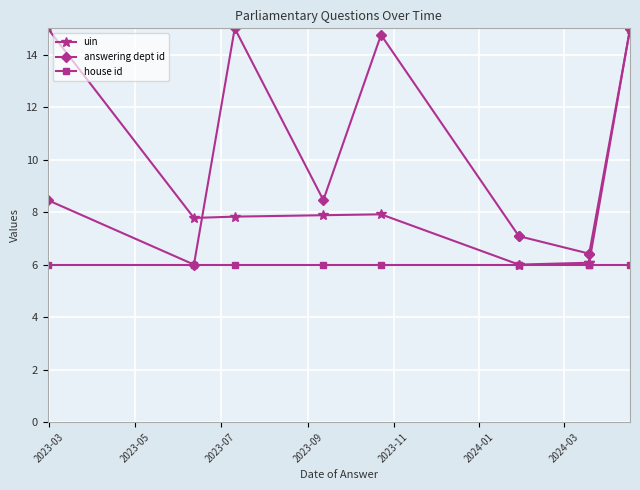

Which series ends up on top after the final intersection of answering dept id and uin?

uin